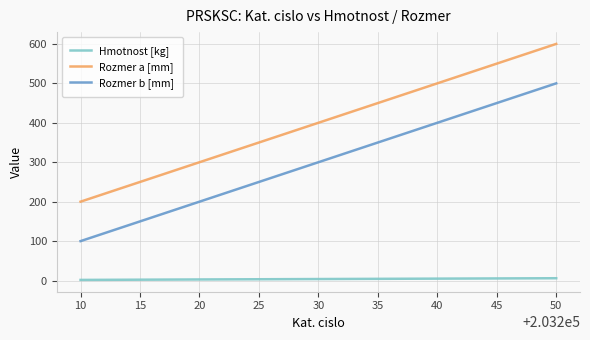

True or false: Rozmer b [mm] has a value of 300.0 at 30.

True